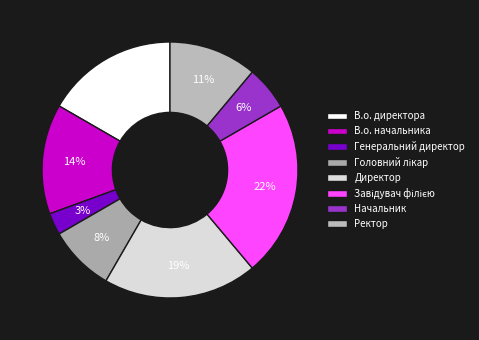

To the nearest percent, what percentage of the pie is В.о. директора?

17%